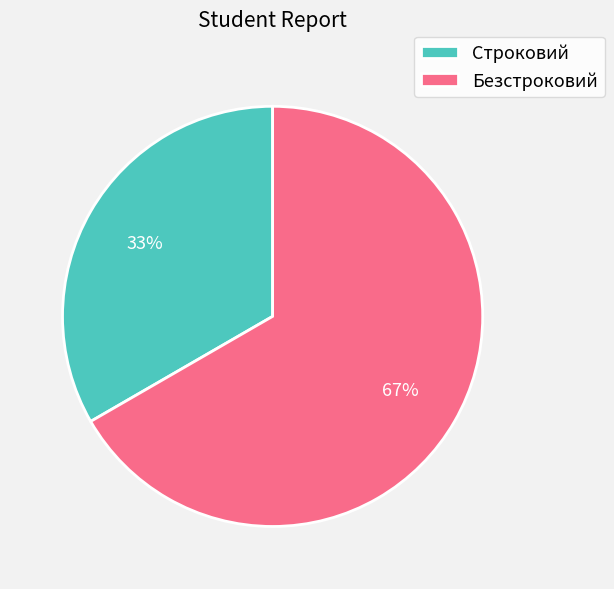

Count the number of slices in the pie.

2